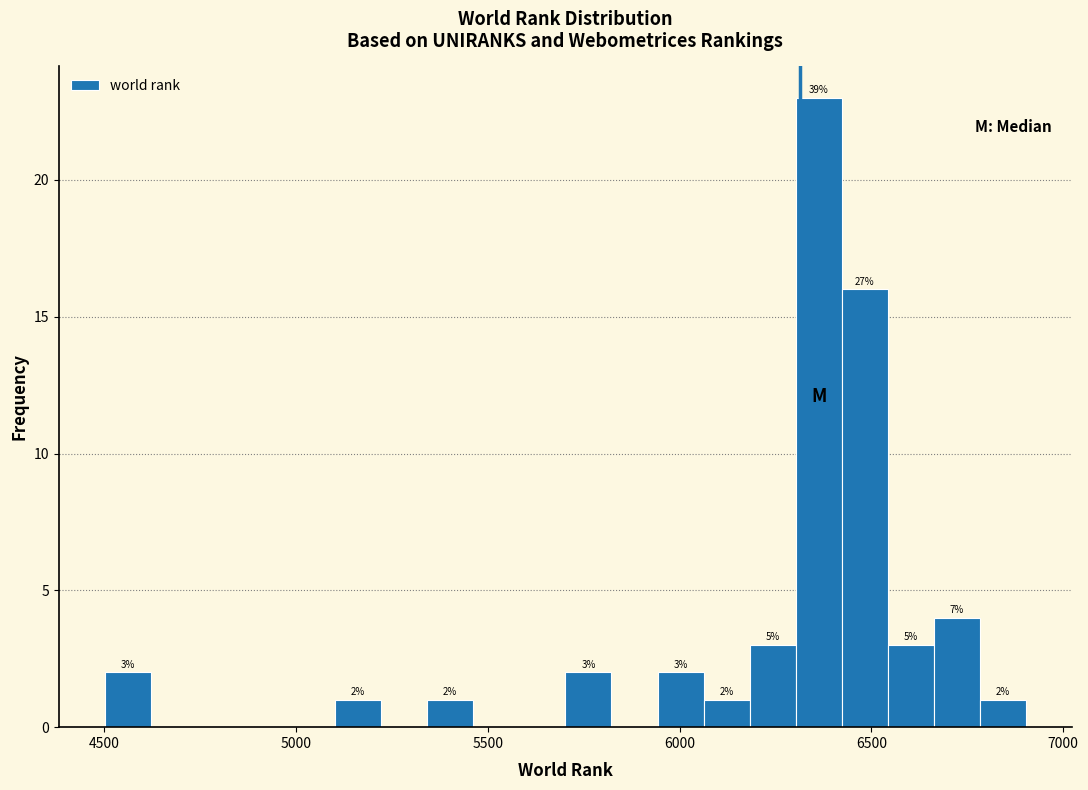

Read against the x-axis, roughly where is the centre of the tallest bar?

6350